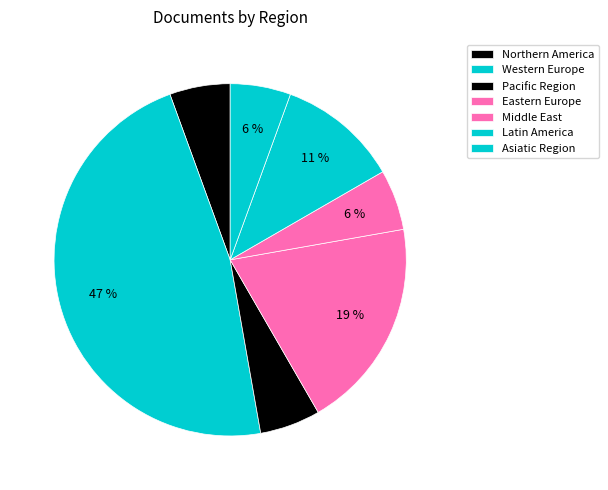

What is the largest slice in the pie chart?

Western Europe